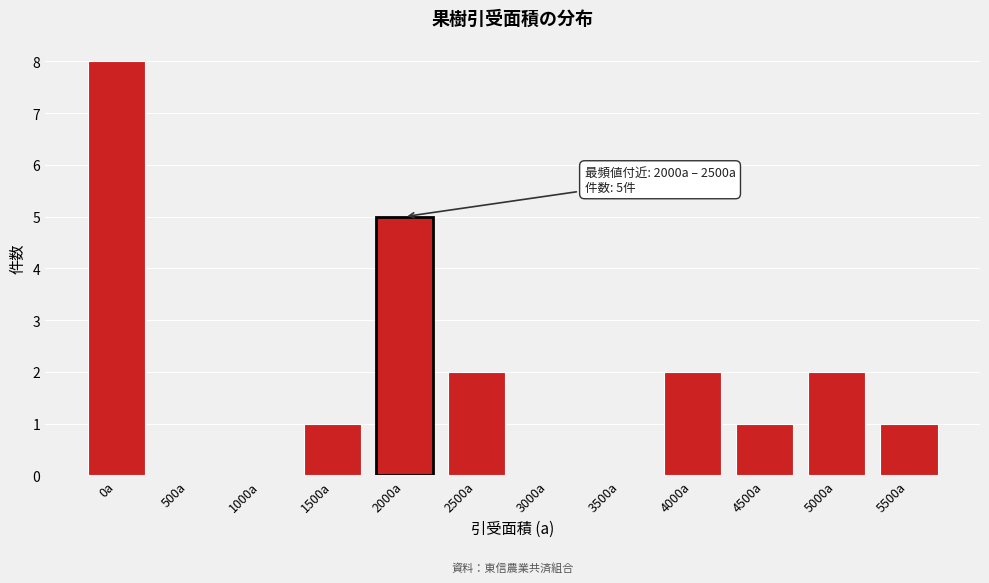

Reading right to left, list all the values displayed in this chart.

5500a=1	5000a=2	4500a=1	4000a=2	3500a=0	3000a=0	2500a=2	2000a=5	1500a=1	1000a=0	500a=0	0a=8